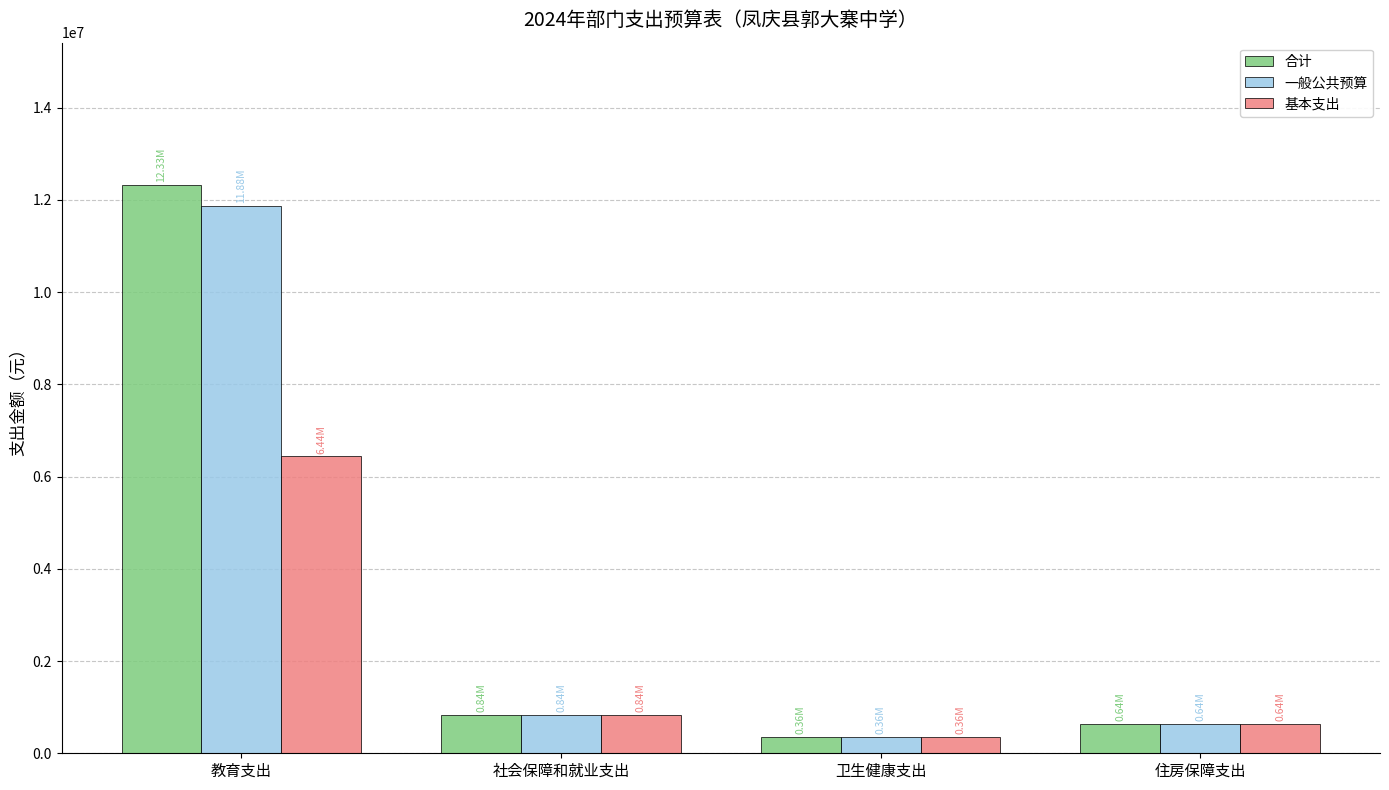

Does the chart contain stacked bars?

No